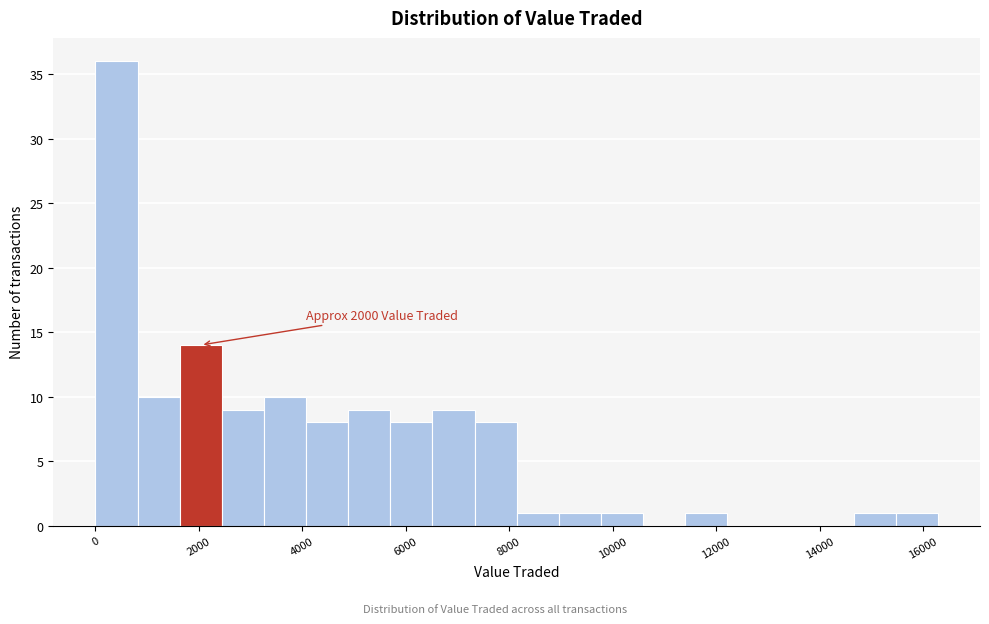

Which range on the x-axis has the tallest bar?

0 to 800